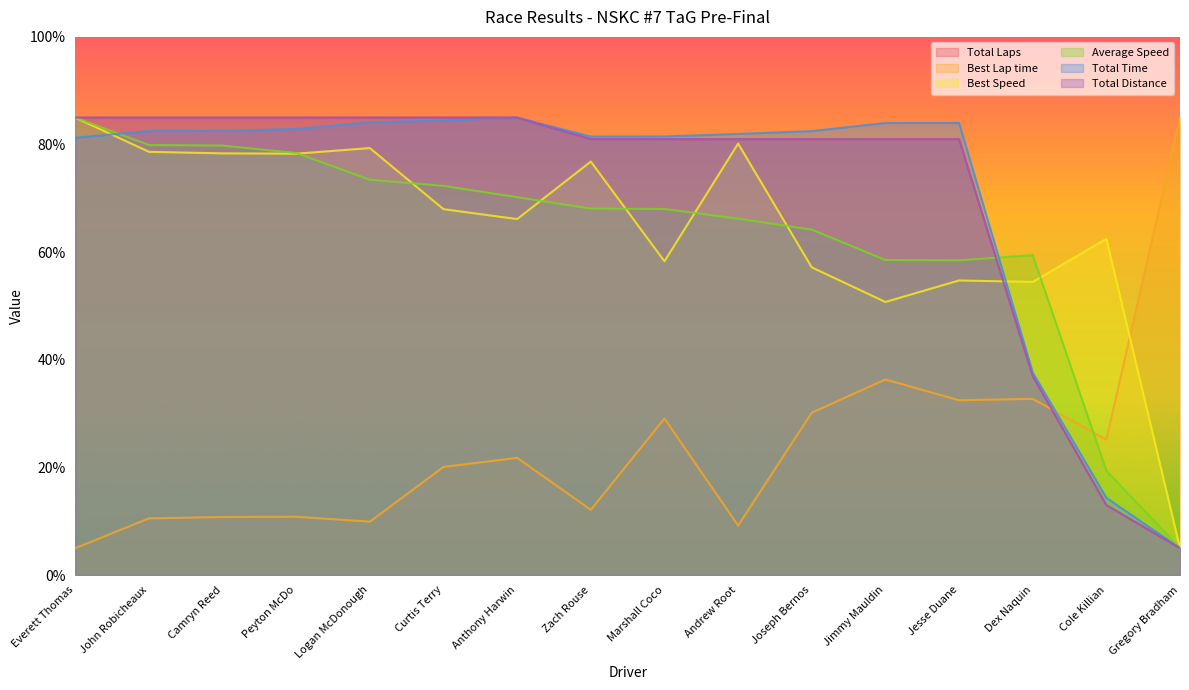

Rank the series at Anthony Harwin from lowest to highest value.

Best Lap time, Best Speed, Average Speed, Total Laps, Total Time, Total Distance